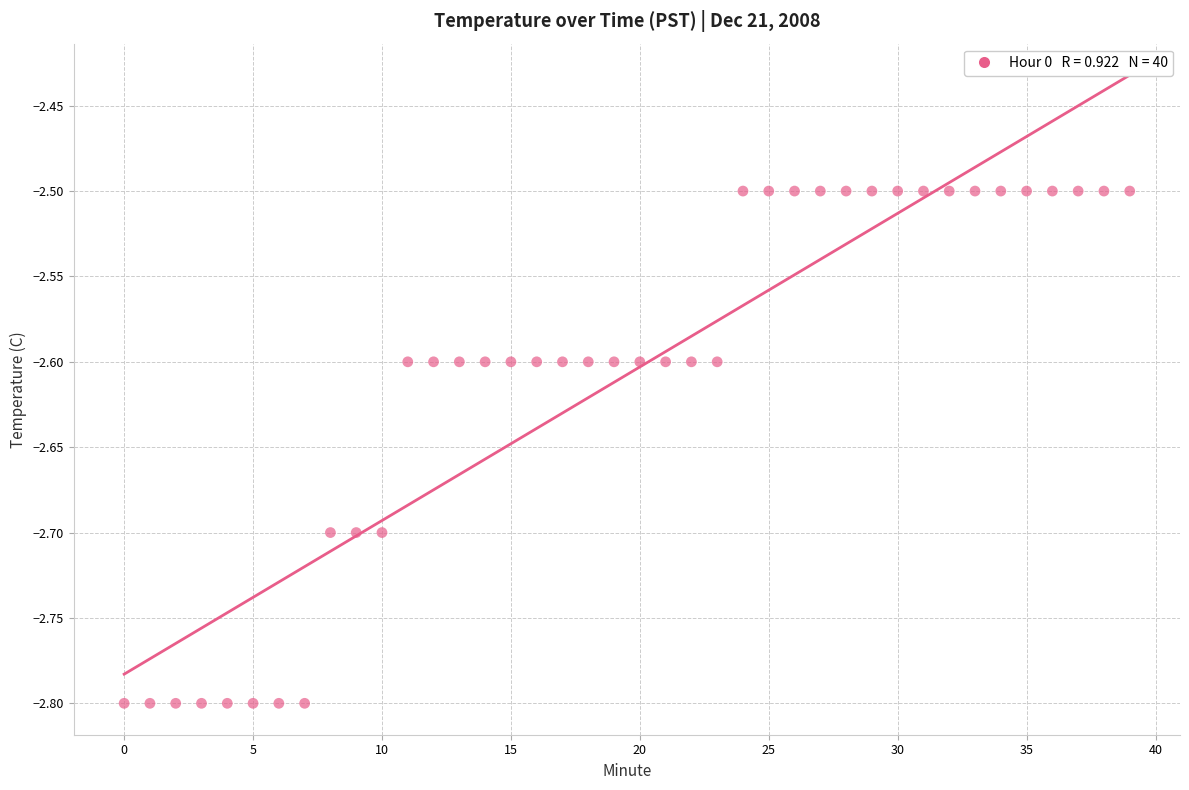

What is the range of Y values (max minus min)?

0.3